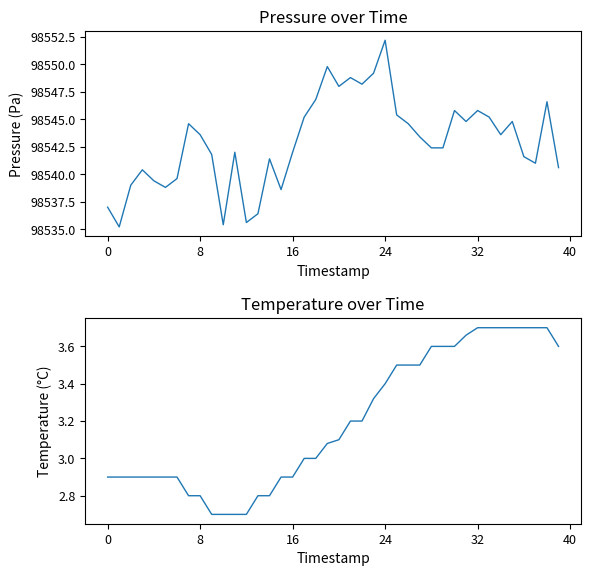

Where does the temperature series first go above 3?

19